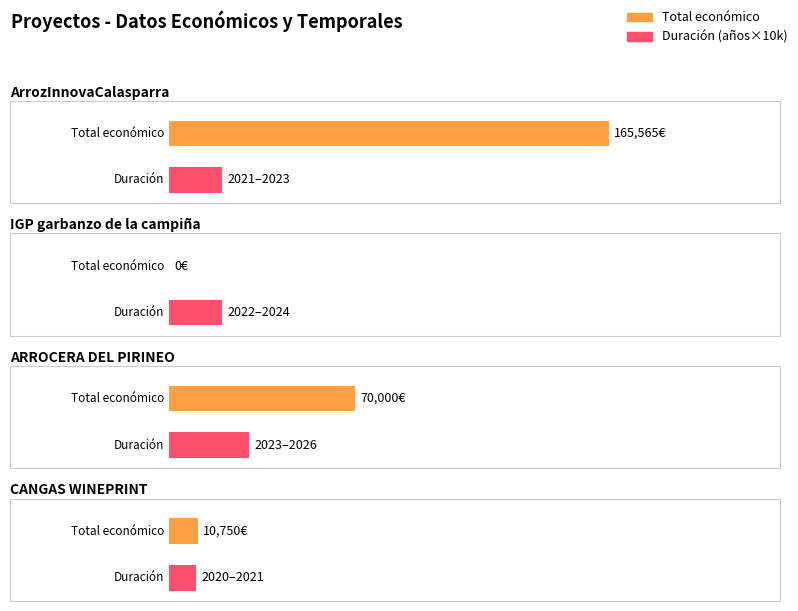

What is the sum of the values at ARROCERA DEL PIRINEO and CANGAS WINEPRINT?

80750